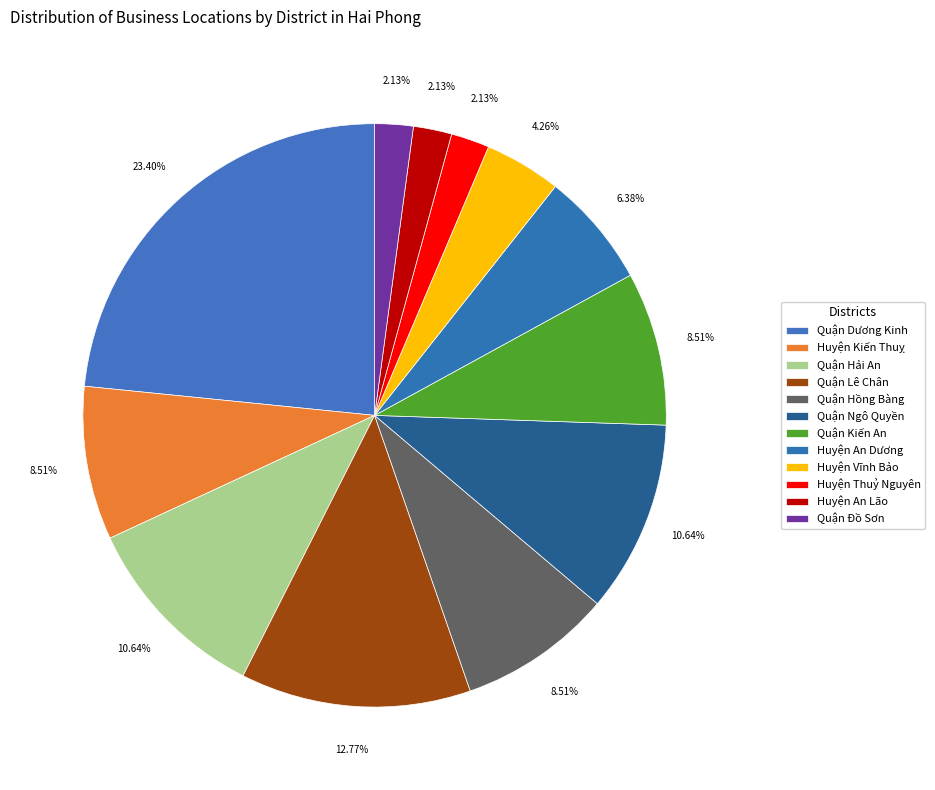

To the nearest percent, what is the difference between the largest and smallest slice percentages?

21%